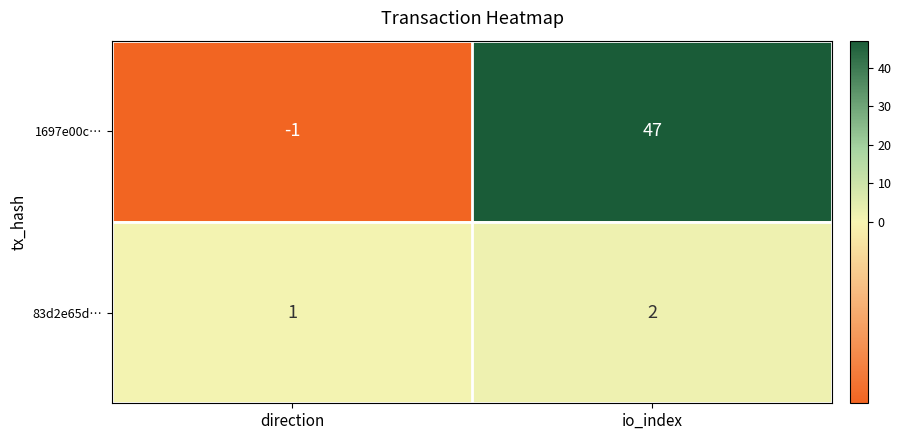

Reading right to left, list all the values displayed in this chart.

1697e00c…: io_index=47	direction=-1
83d2e65d…: io_index=2	direction=1